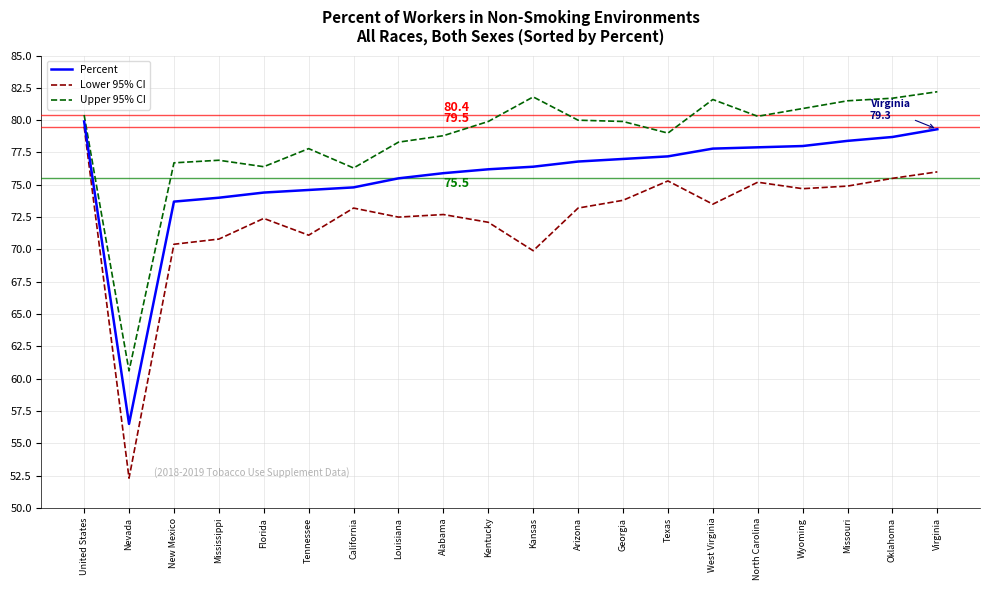

The Upper 95% CI series shows 17.4 at Kansas. True or false?

False